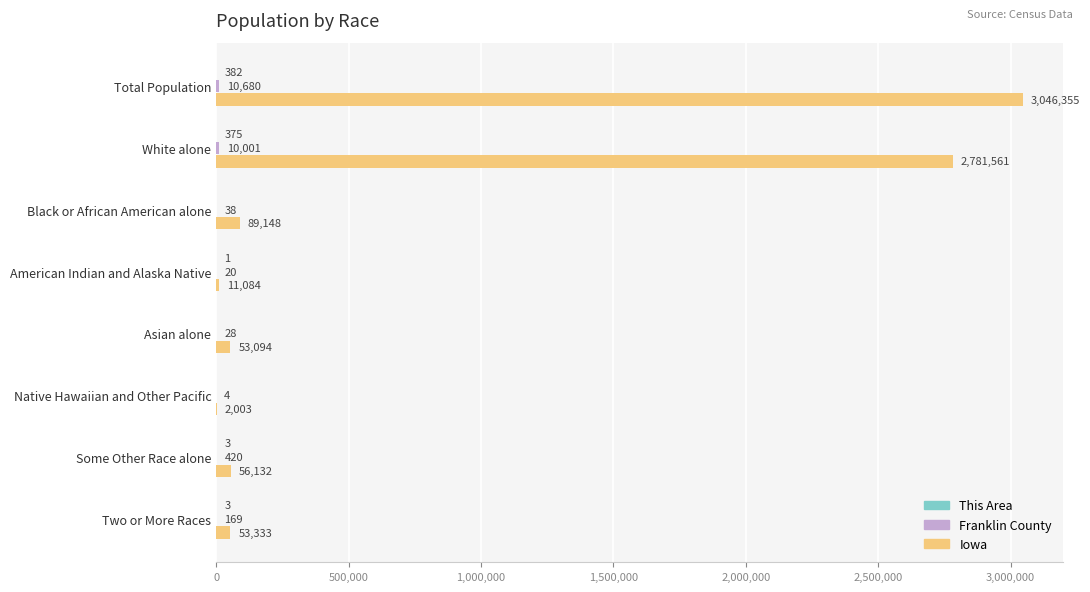

How many data points does each series have?

8